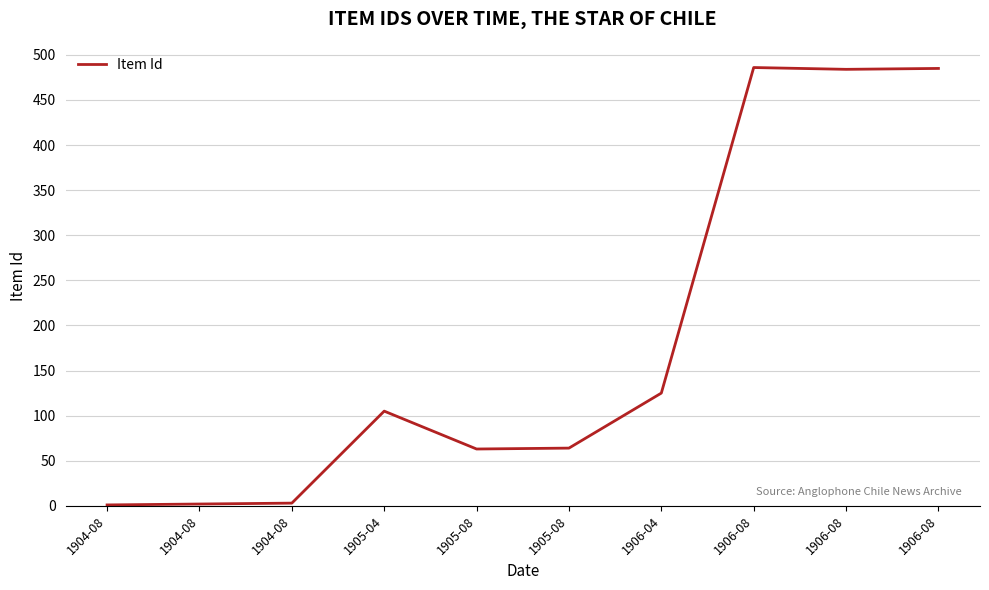

The chart shows a value of 63 at 1905-08. True or false?

True